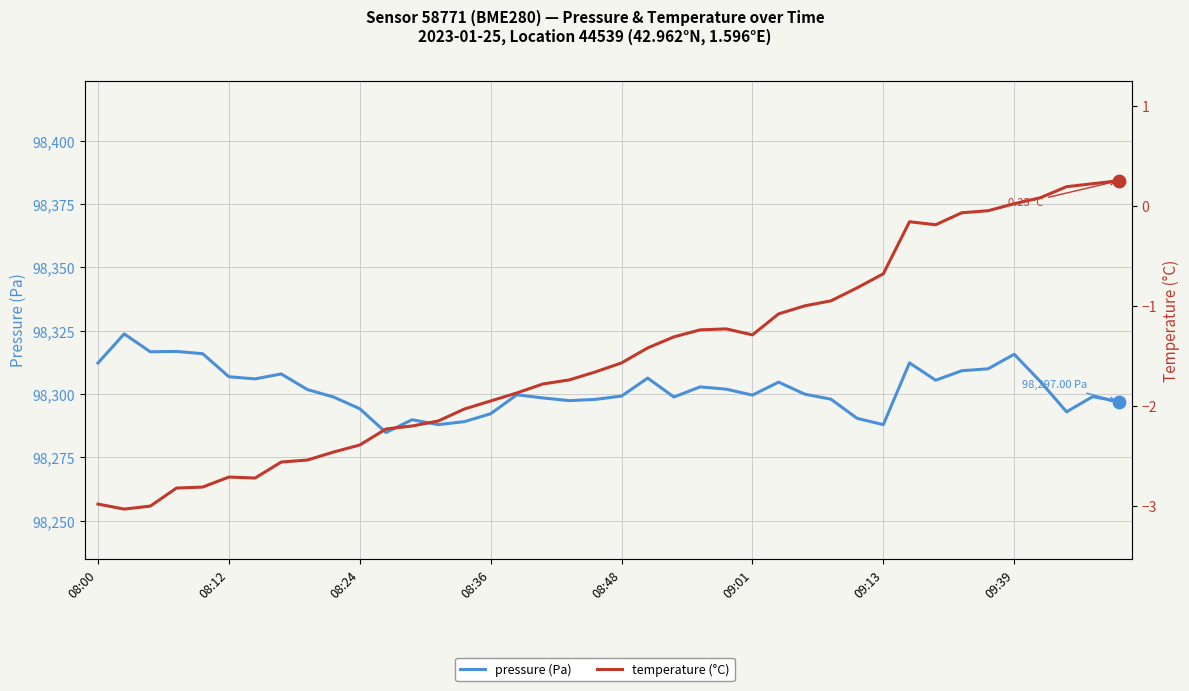

At how many categories does at least one series exceed 80171?

40